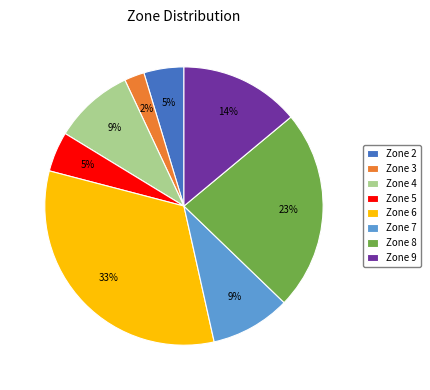

To the nearest percent, what is the average slice percentage?

12%